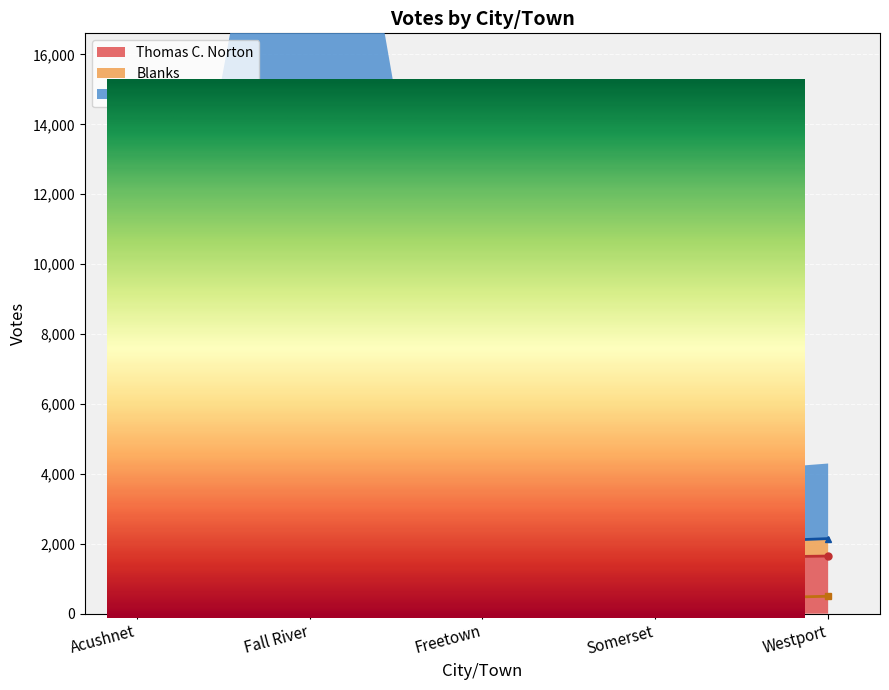

Between Acushnet and Fall River, which is larger?

Fall River